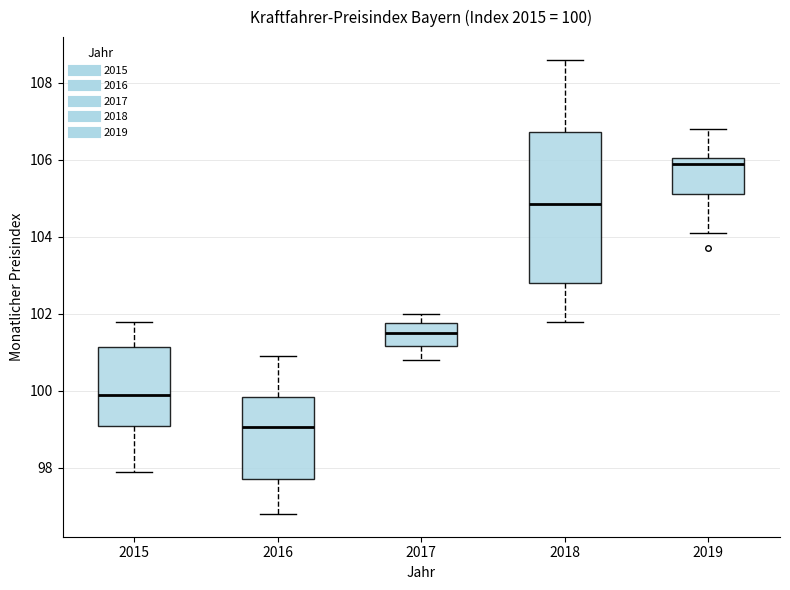

Which box is the tallest, from its lower edge to its upper edge?

2018